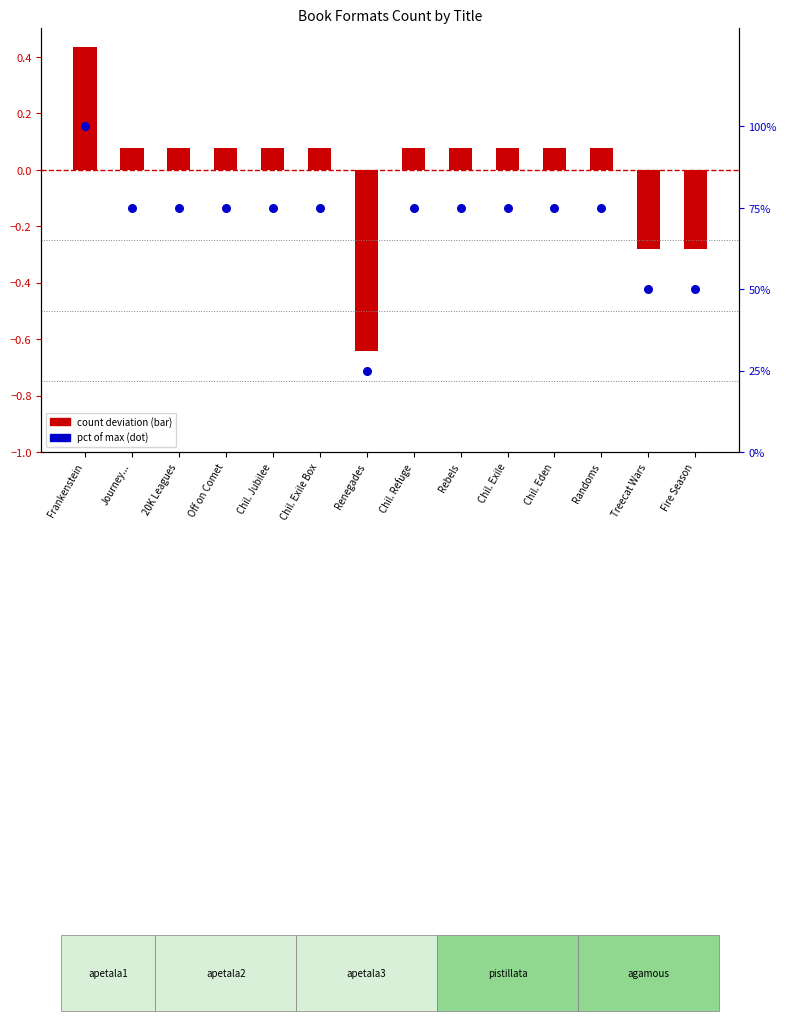

Which series has the largest total across all categories?

pct of max (dot)